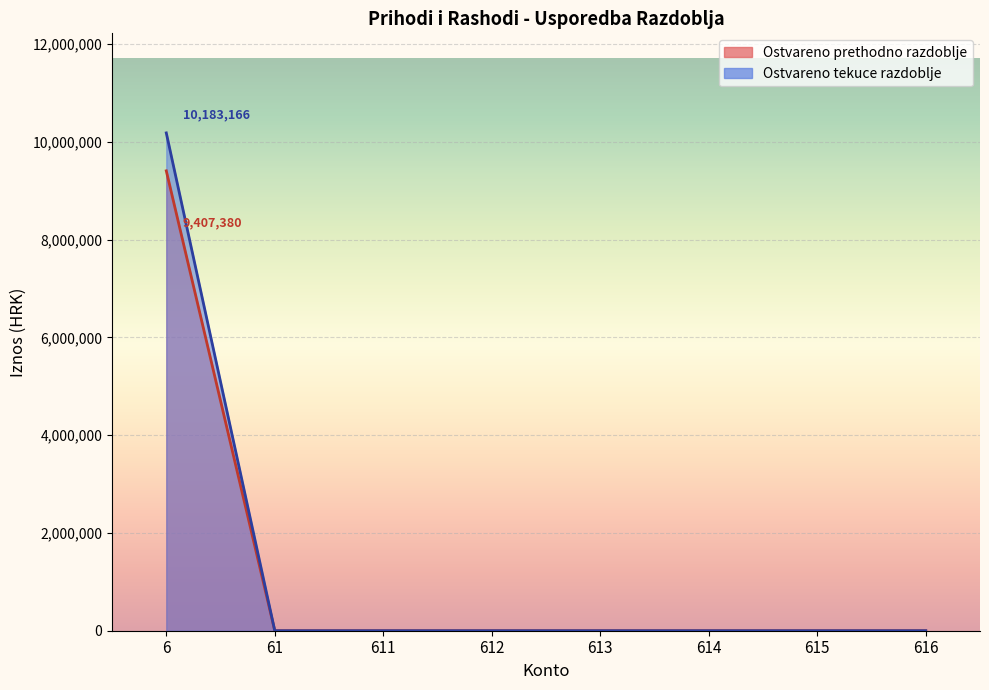

Which series has the widest spread of values?

Ostvareno tekuce razdoblje